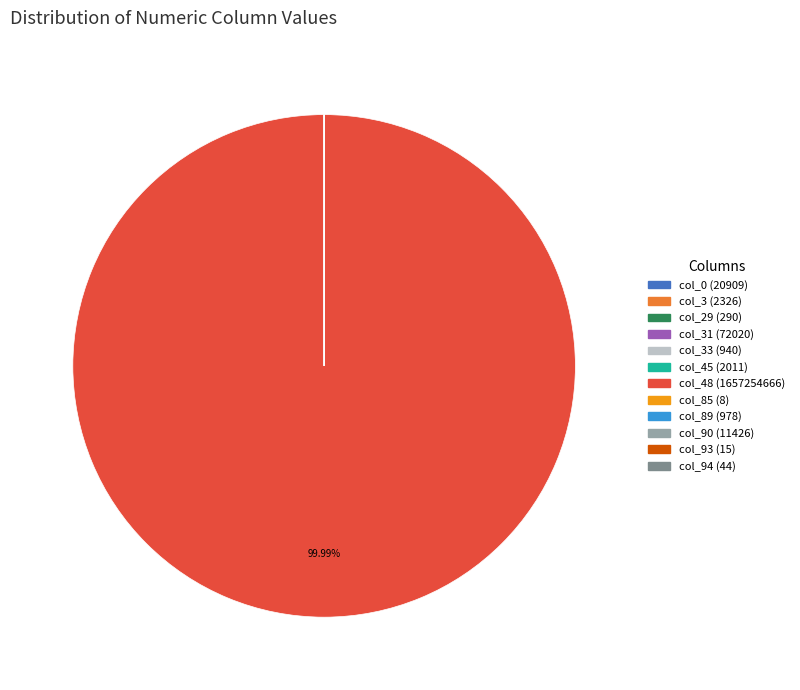

Is there a majority slice in this chart?

Yes